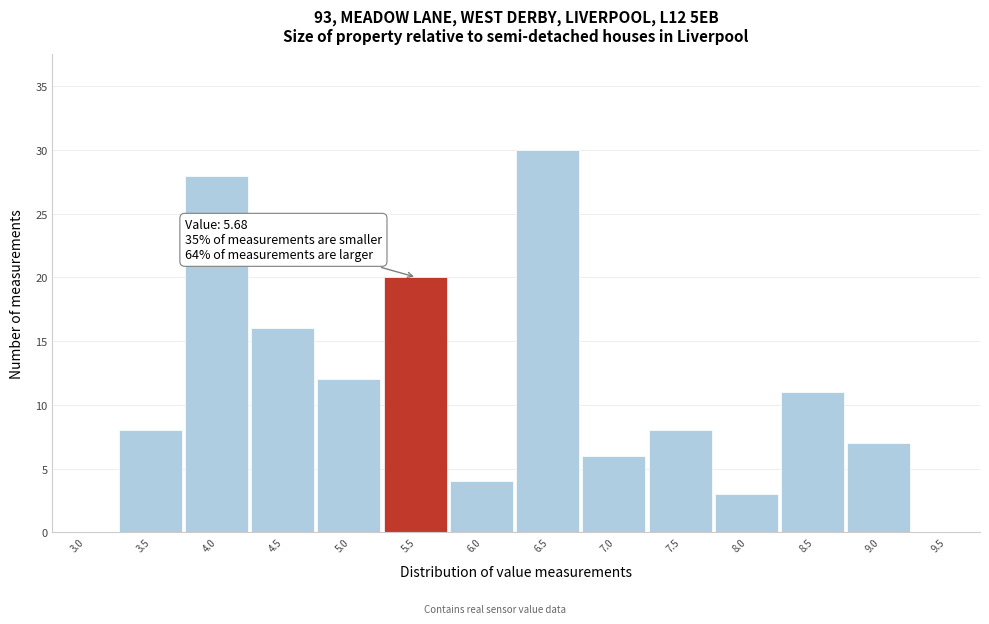

Reading right to left, extract all data points from this chart.

9.5=0	9.0=7	8.5=11	8.0=3	7.5=8	7.0=6	6.5=30	6.0=4	5.5=20	5.0=12	4.5=16	4.0=28	3.5=8	3.0=0